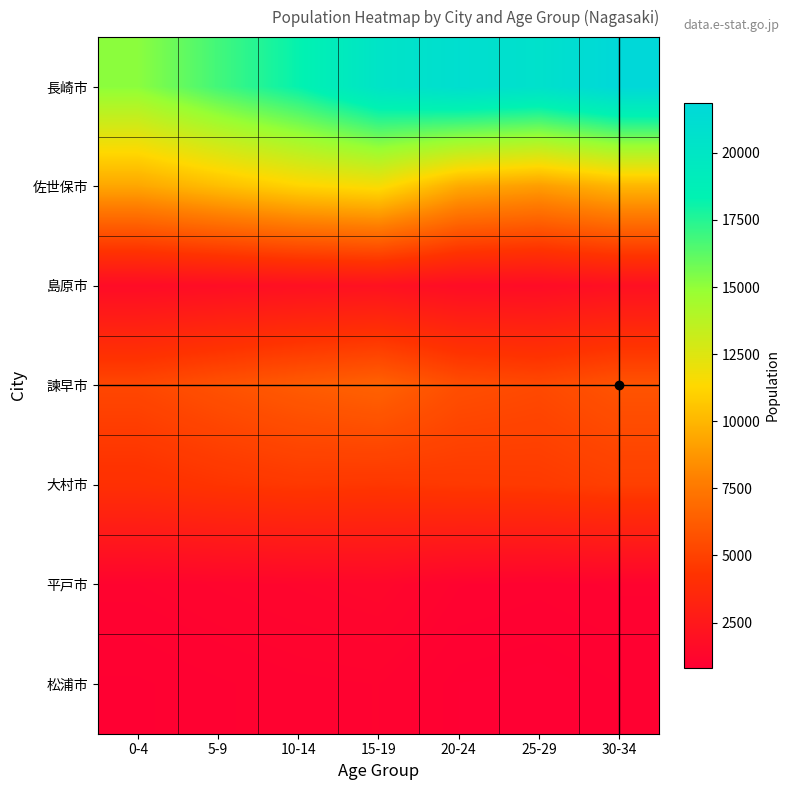

Reading right to left, list all the values displayed in this chart.

長崎市: 30-34=21859	25-29=20648	20-24=21001	15-19=20252	10-14=18236	5-9=16814	0-4=15151
佐世保市: 30-34=9982	25-29=9019	20-24=9523	15-19=11619	10-14=11159	5-9=10288	0-4=9376
島原市: 30-34=1942	25-29=1672	20-24=1712	15-19=2061	10-14=1949	5-9=1767	0-4=1648
諫早市: 30-34=5818	25-29=5356	20-24=5578	15-19=6504	10-14=6170	5-9=5736	0-4=5261
大村市: 30-34=4893	25-29=4665	20-24=4603	15-19=4501	10-14=4578	5-9=4389	0-4=4124
平戸市: 30-34=1078	25-29=1004	20-24=1064	15-19=1359	10-14=1275	5-9=1195	0-4=1096
松浦市: 30-34=893	25-29=810	20-24=851	15-19=1059	10-14=1030	5-9=958	0-4=875